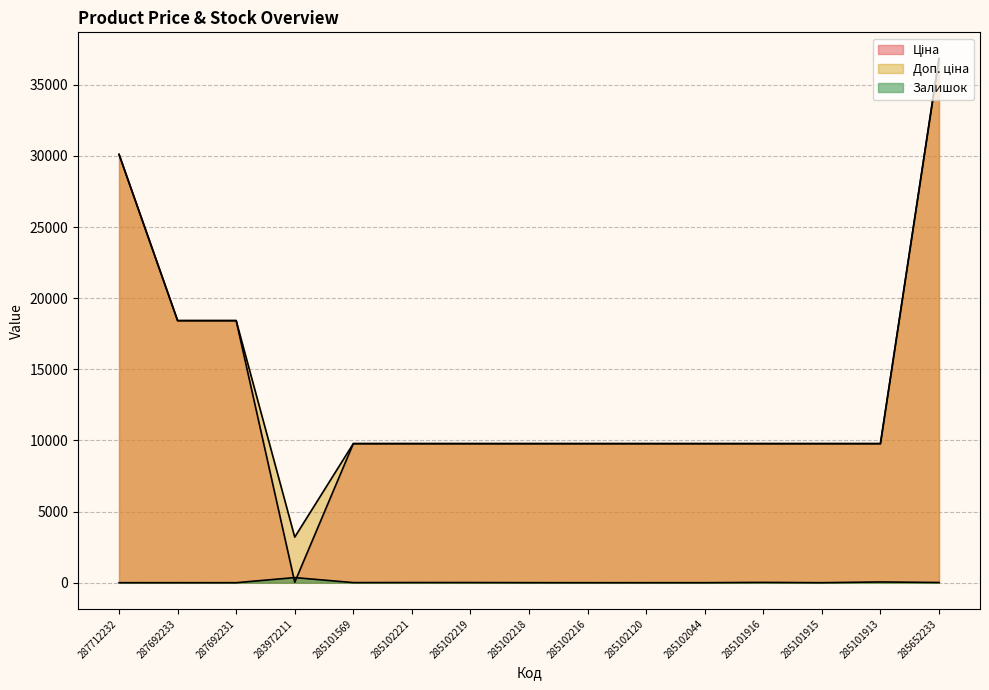

At which category does Залишок reach its first local peak?

283972211